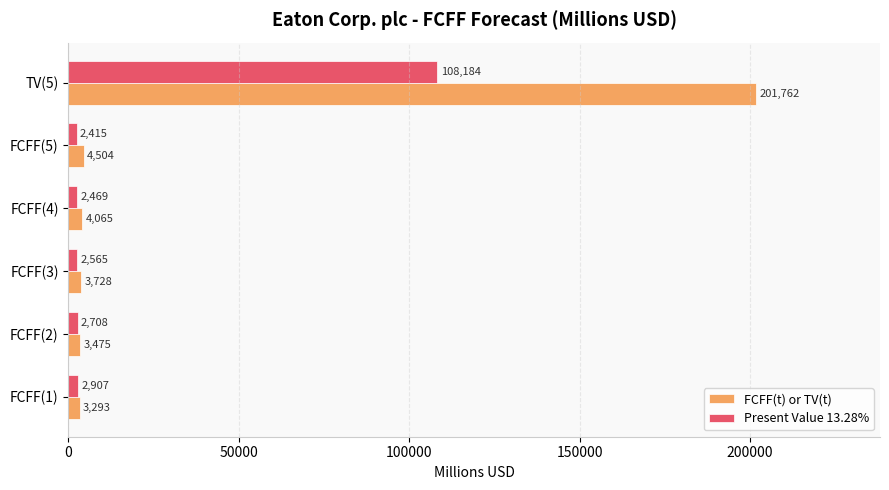

At which category is the sum across all series the highest?

TV(5)